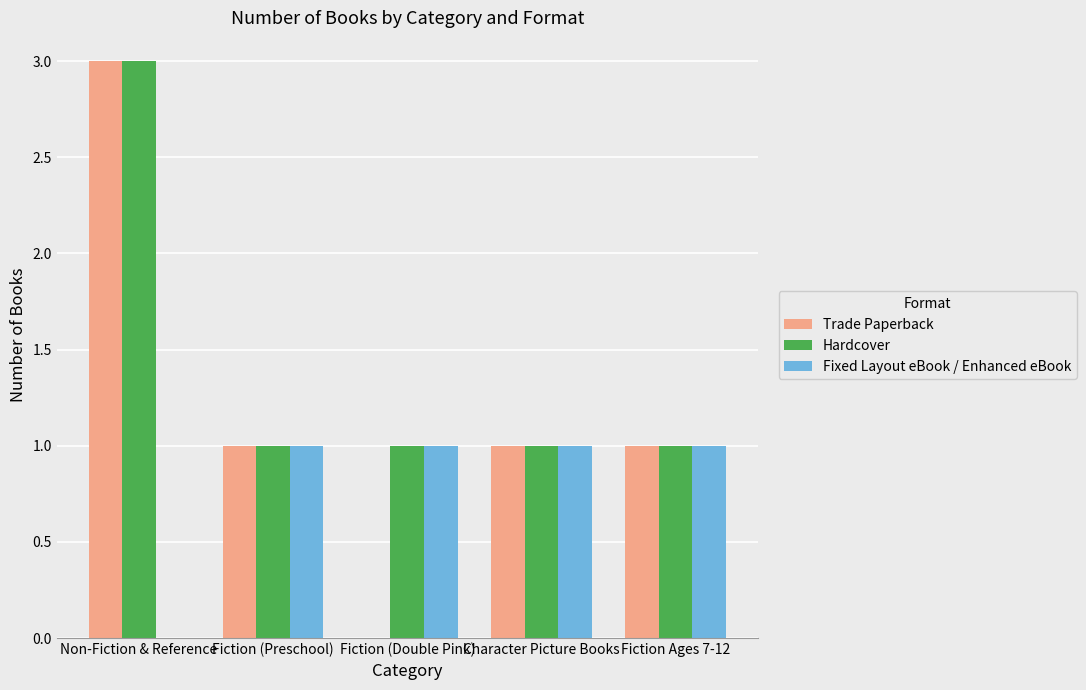

Which series has the largest total across all categories?

Hardcover